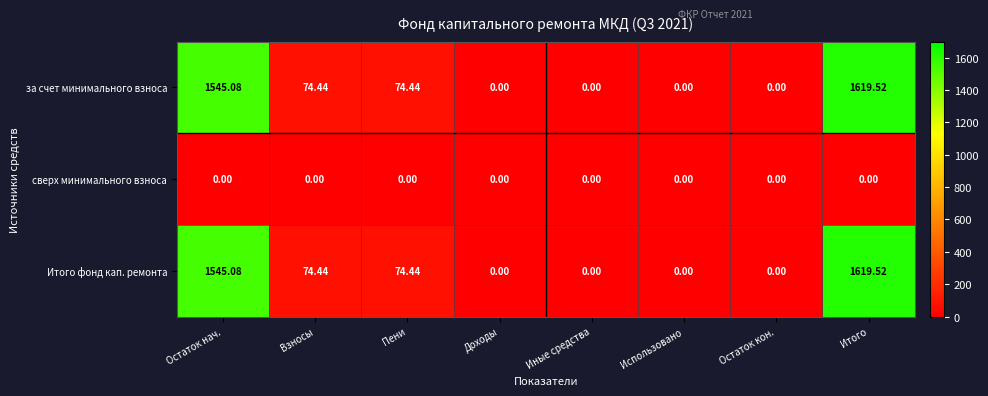

At which category is the sum across all series the highest?

Итого